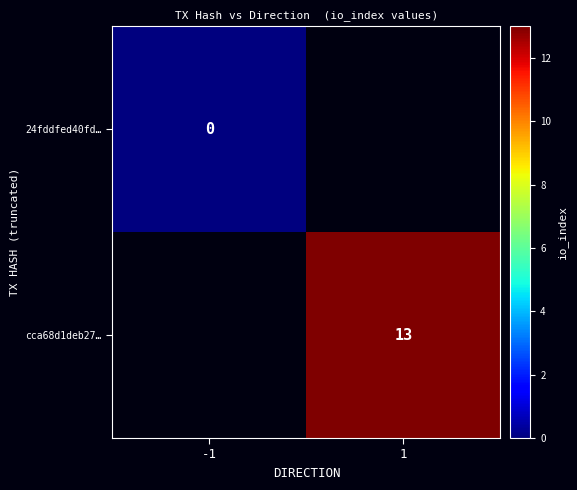

True or false: cca68d1deb27… has a value of 13 at 1.

True